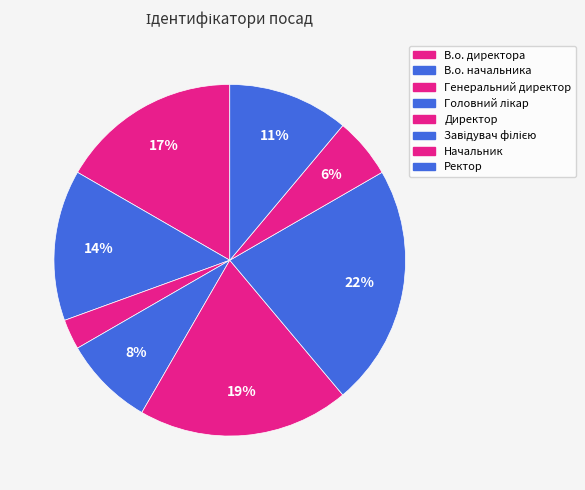

Rank the categories by value from lowest to highest.

Генеральний директор, Начальник, Головний лікар, Ректор, В.о. начальника, В.о. директора, Директор, Завідувач філією